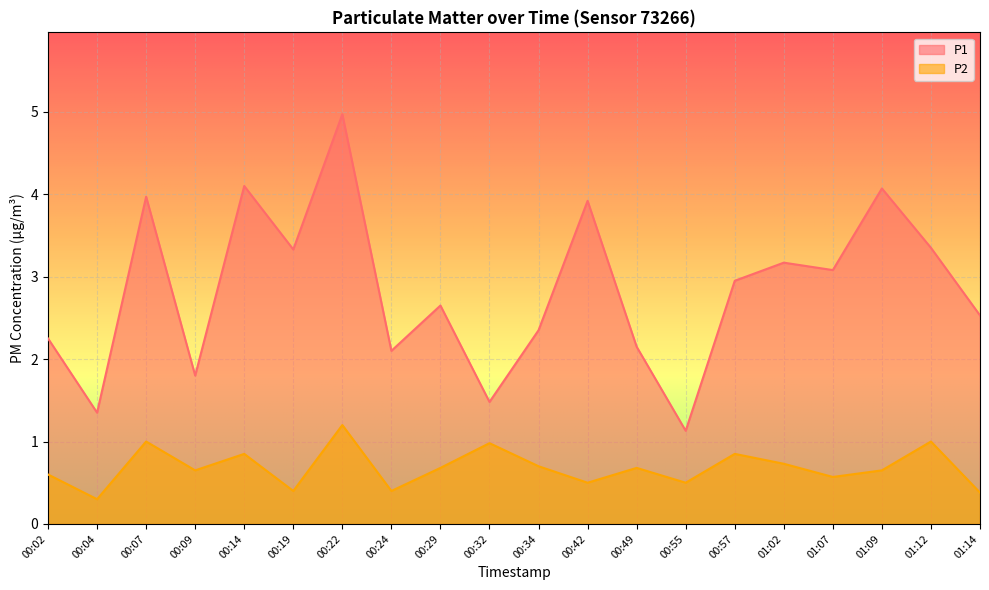

At which category is the sum across all series the highest?

00:22